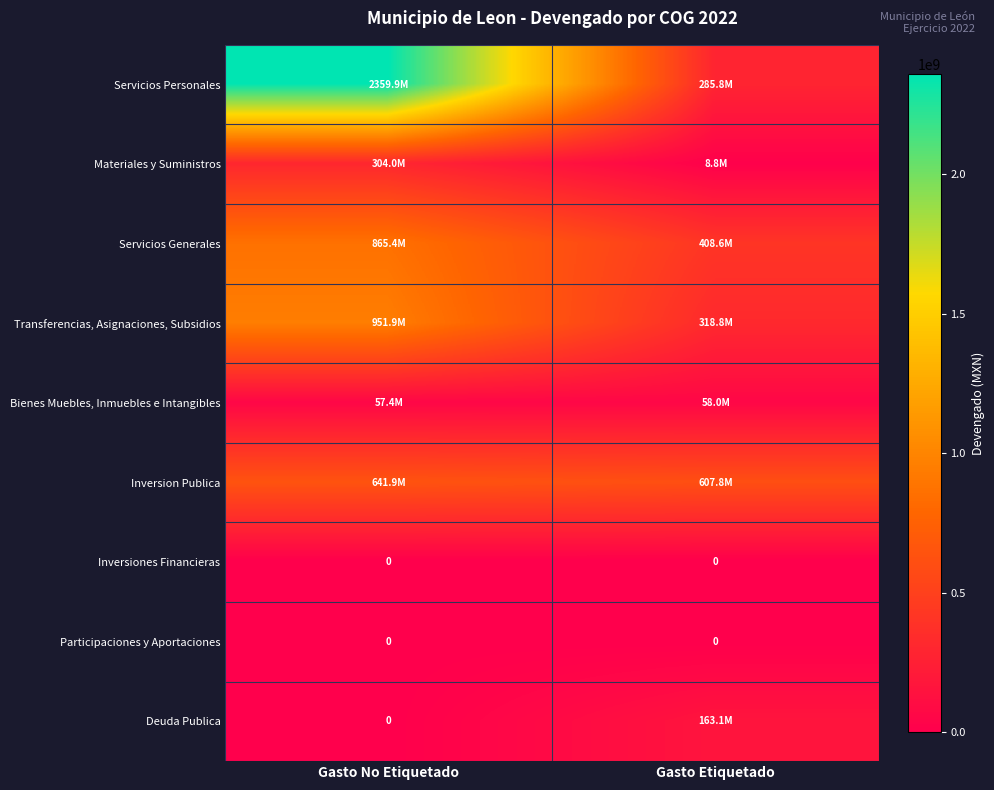

At how many categories does at least one series exceed 1007905655?

1